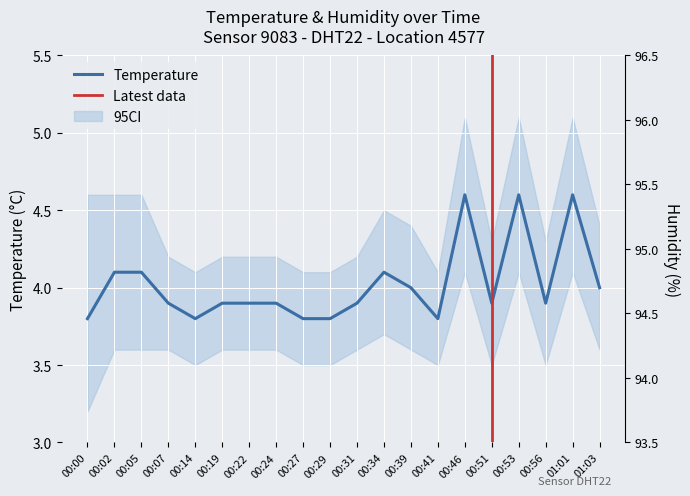

What is the label of the 6th point from the right?

00:46